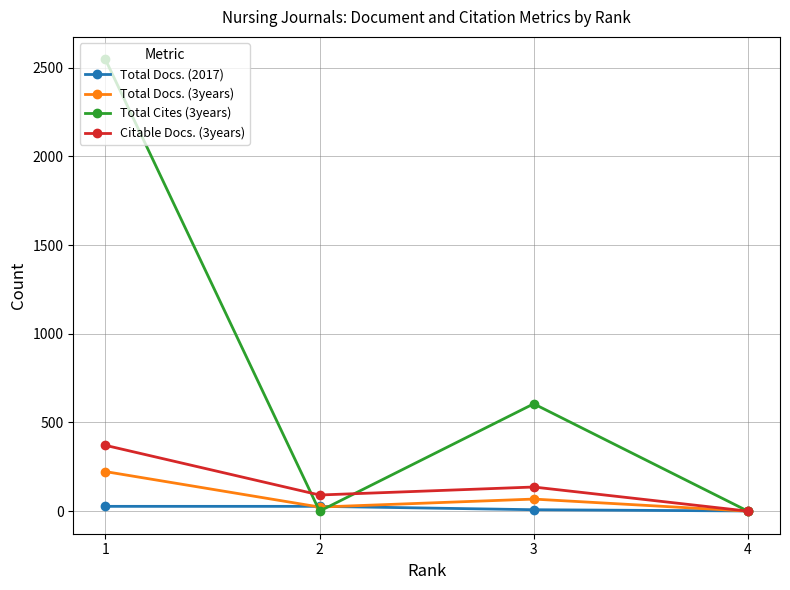

In Total Docs. (3years), how many points are higher than both neighbors (excluding endpoints)?

1